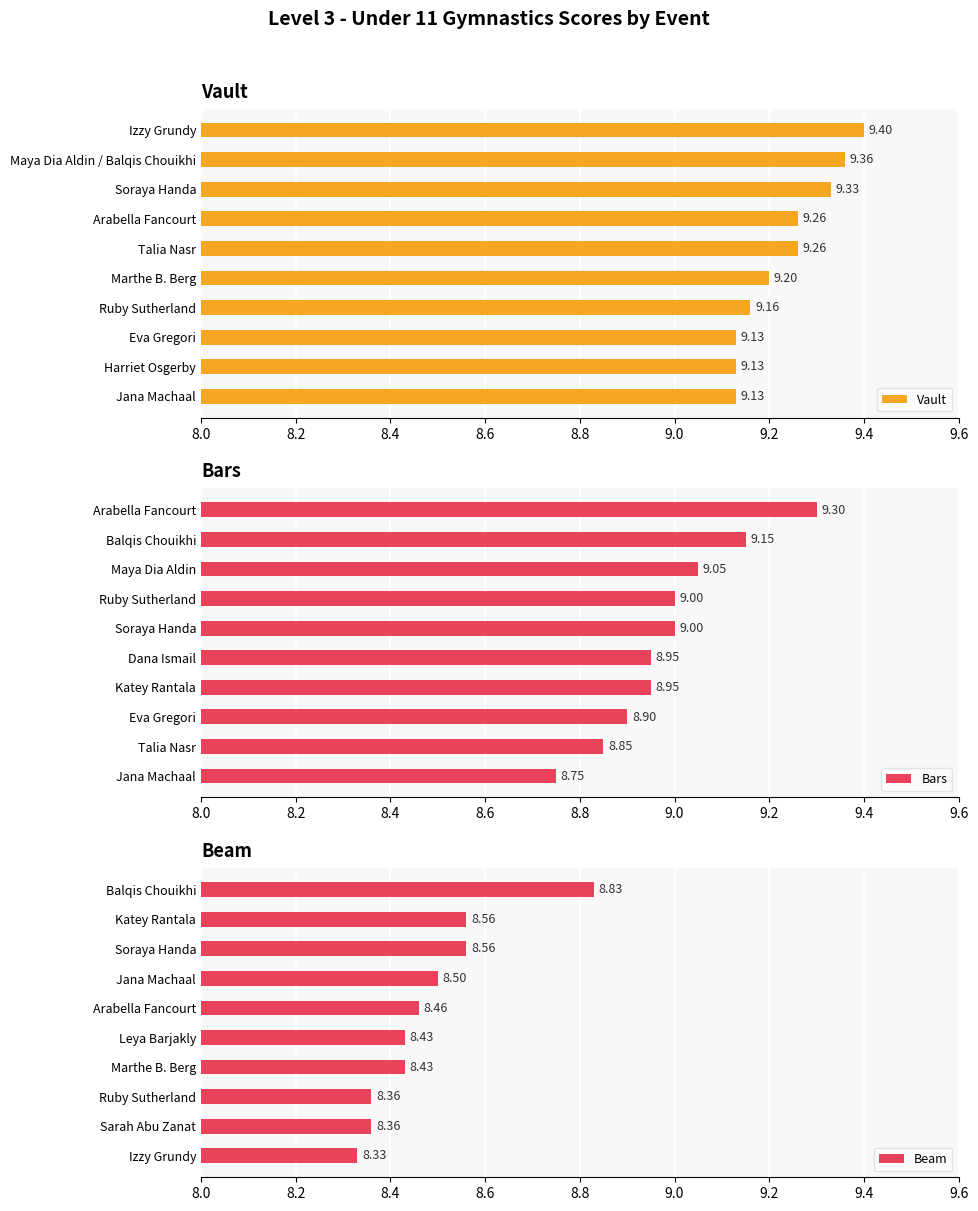

What is the sum of all Bars values?

89.9